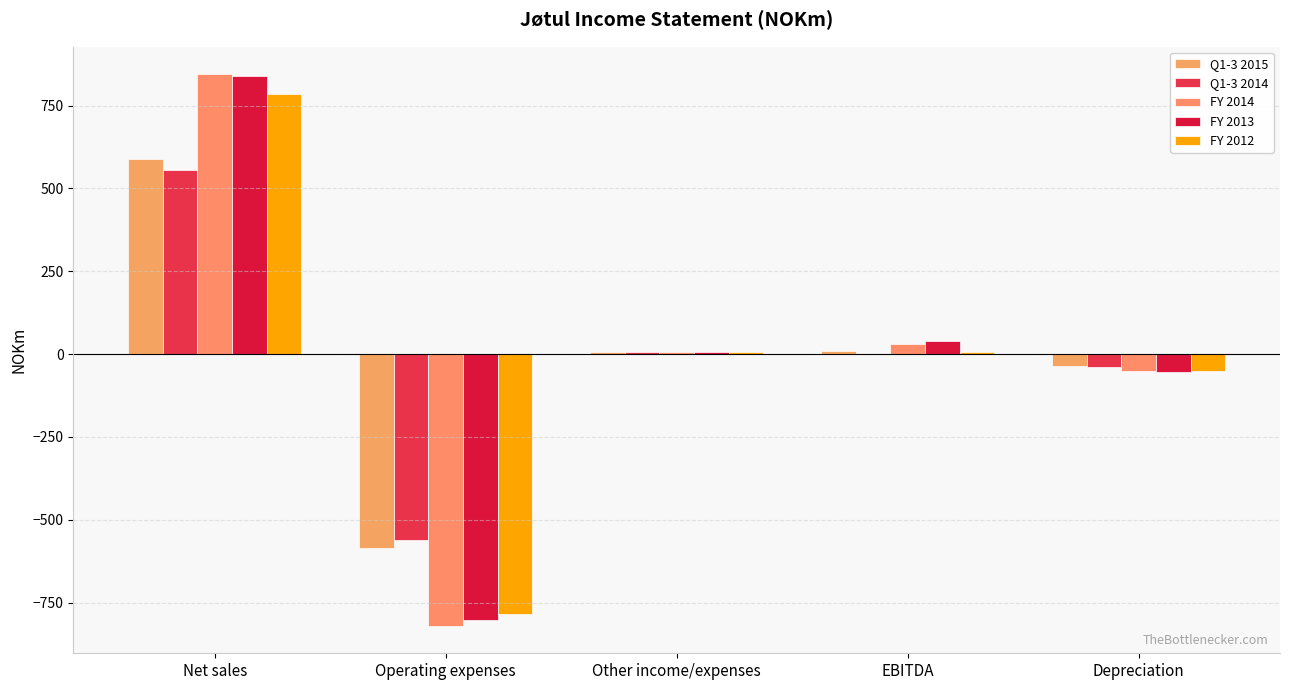

Are the bars horizontal?

No